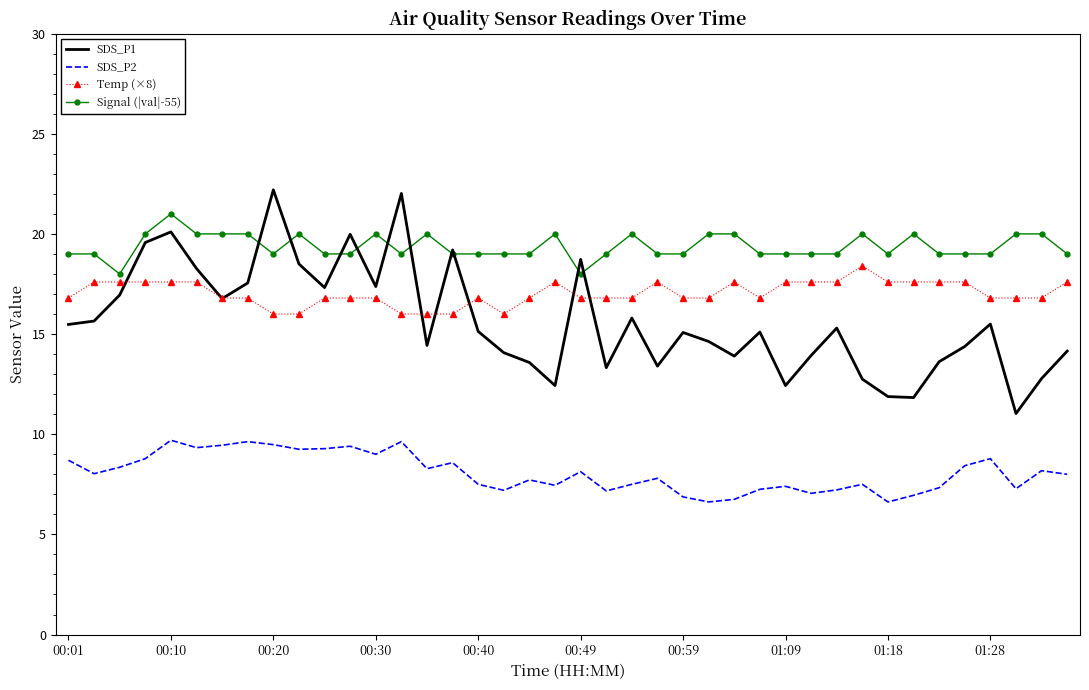

What is the maximum value shown in the chart?

22.2